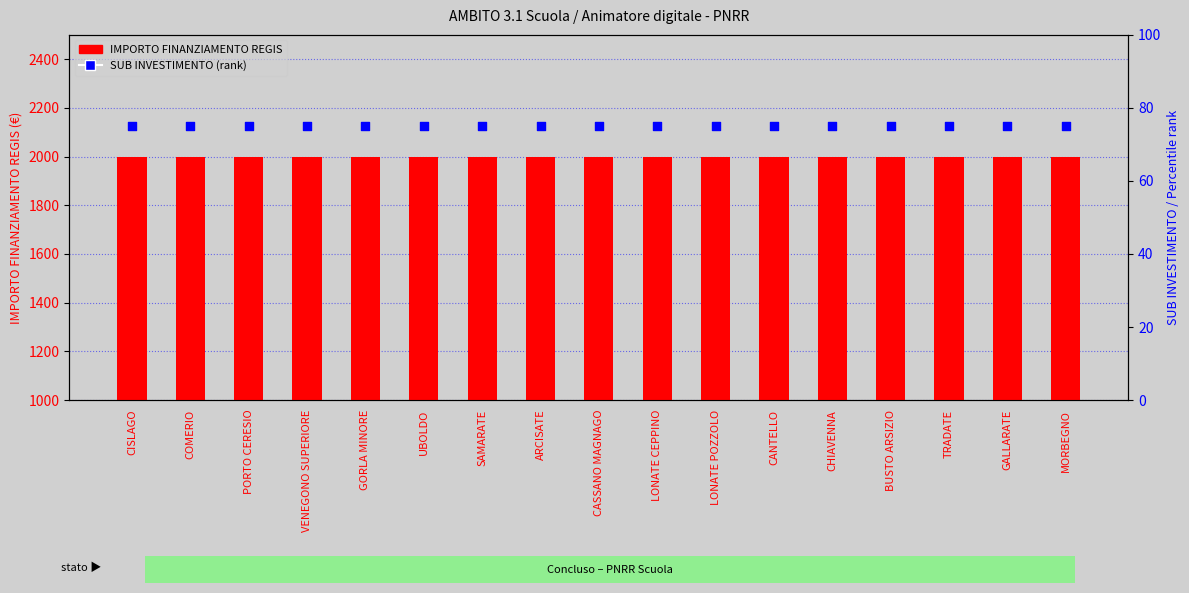

Which series contains the highest Y value?

IMPORTO FINANZIAMENTO REGIS